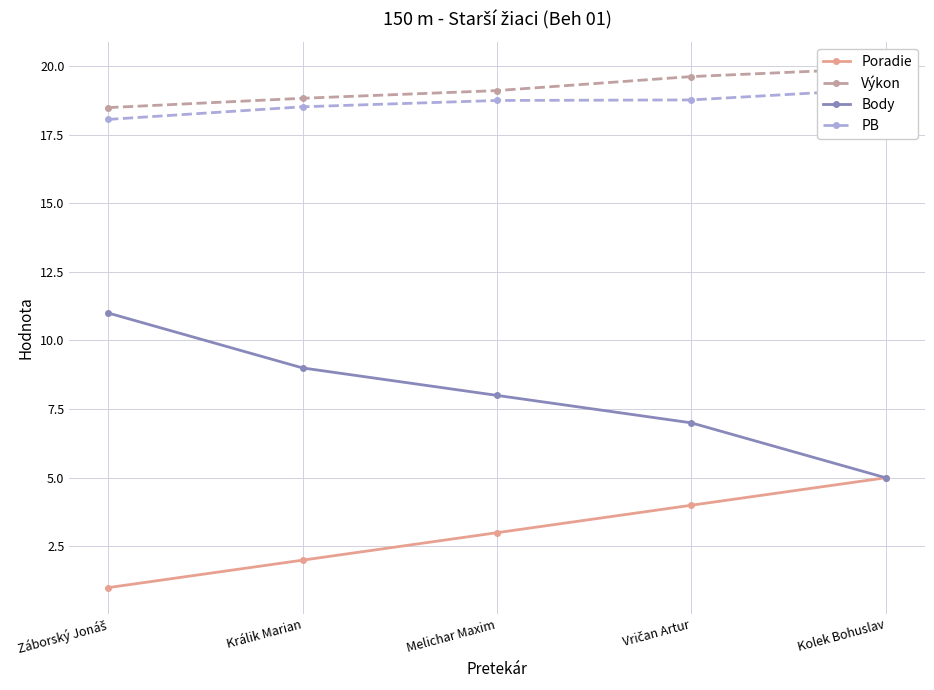

List the labels in order of Výkon value, largest first.

Kolek Bohuslav, Vričan Artur, Melichar Maxim, Králik Marian, Záborský Jonáš